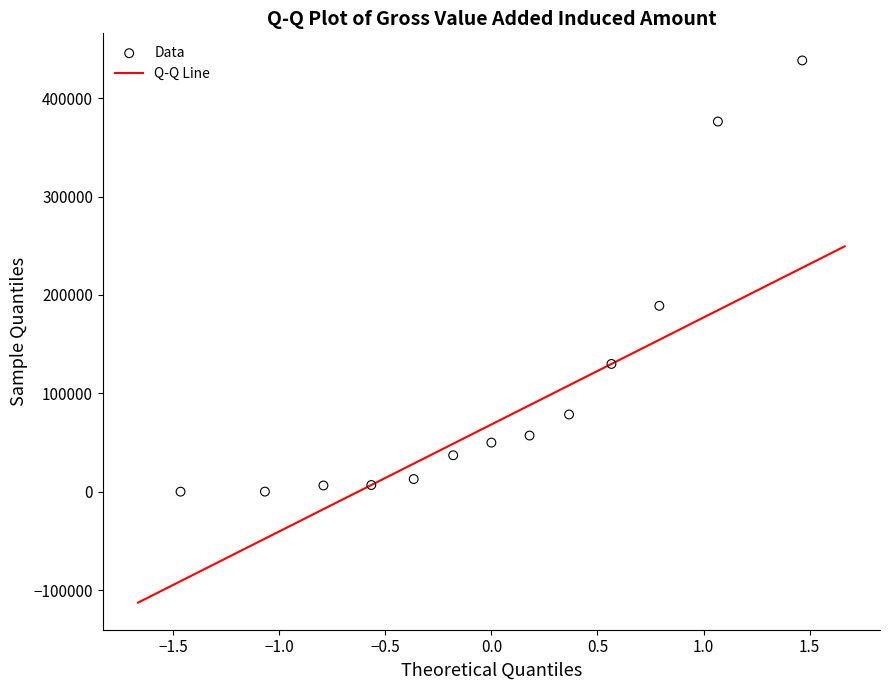

What is the range of Y values (max minus min)?

438210